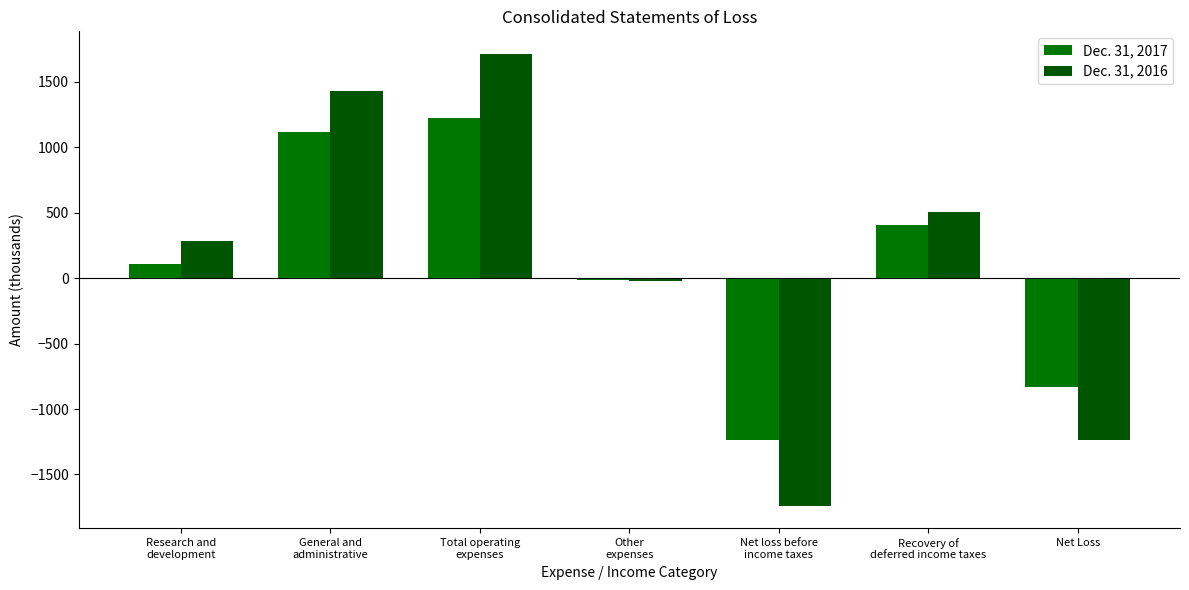

The value of Dec. 31, 2016 at General and
administrative is 1428. True or false?

True